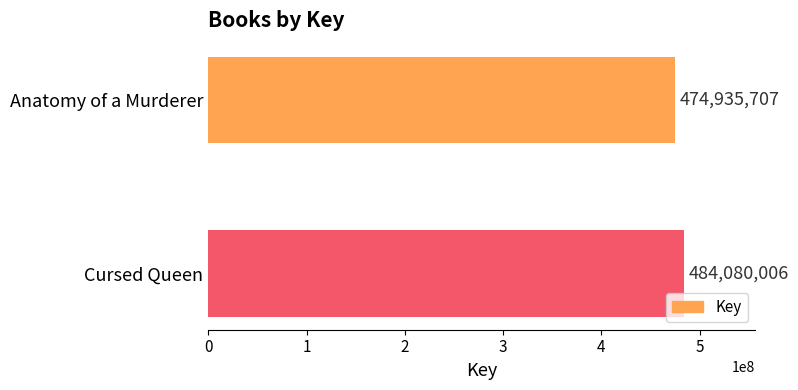

True or false: the data shows 484080006 at Cursed Queen.

True